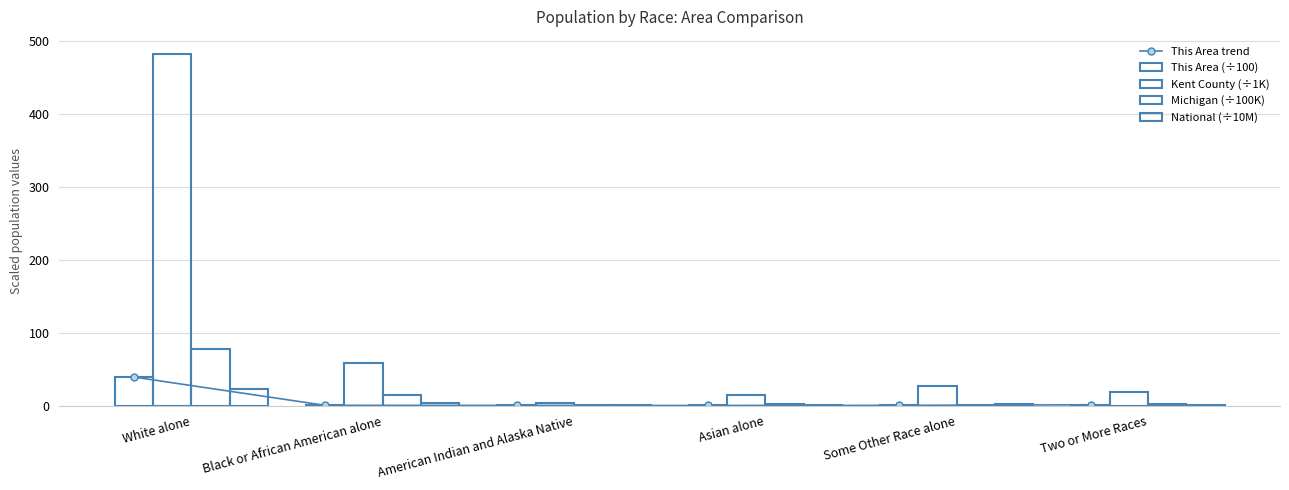

What value does the This Area (÷100) series have at White alone?

39.1